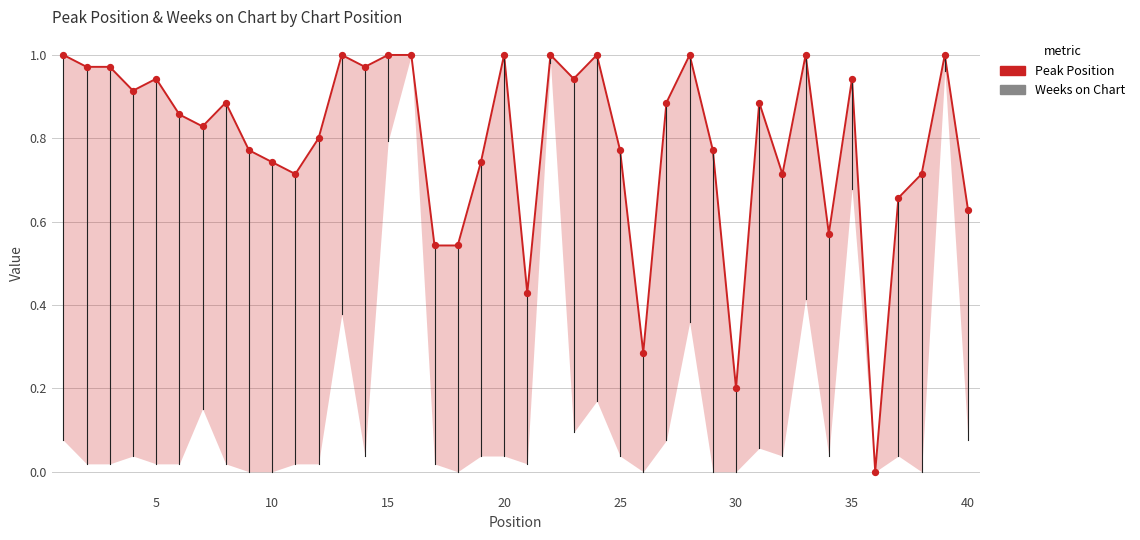

At how many categories does at least one series exceed 0?

40